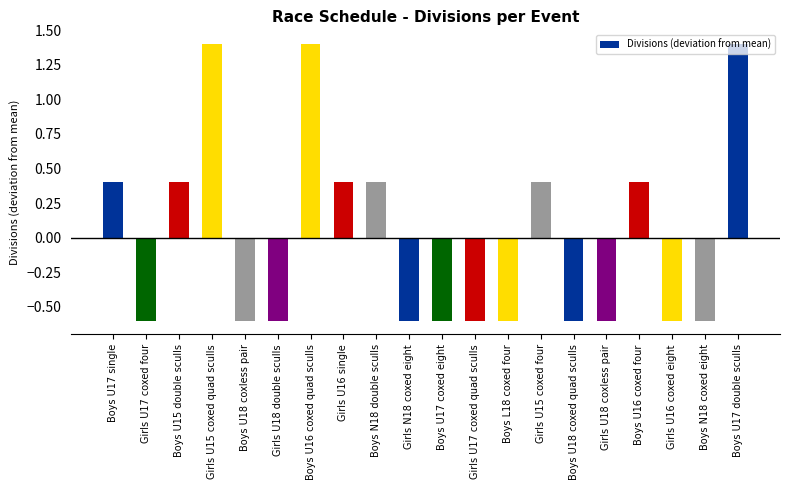

Between Boys U15 double sculls and Boys U18 coxed quad sculls, which is larger?

Boys U15 double sculls